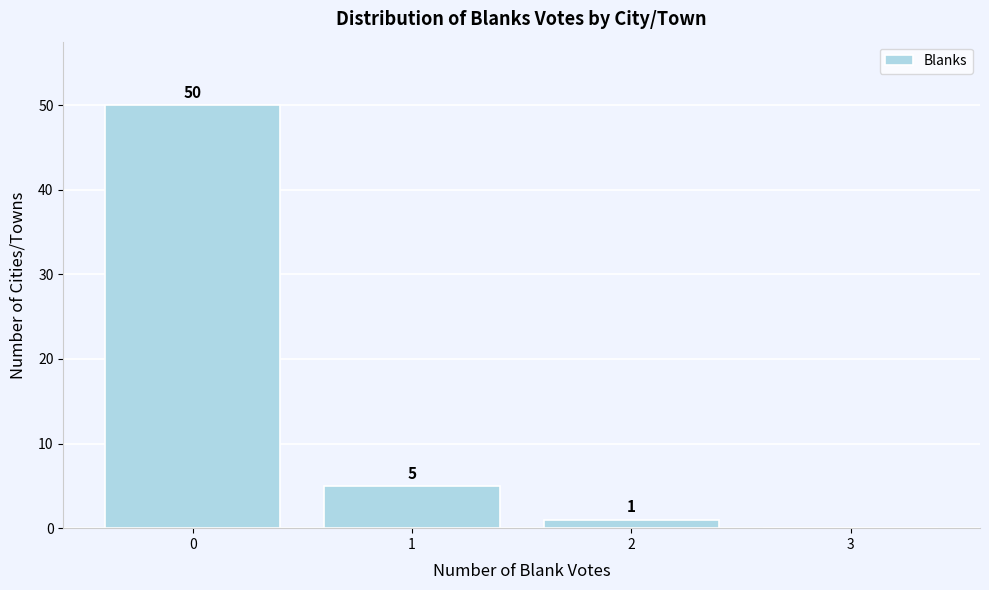

Which range on the x-axis has the tallest bar?

-0.5 to 0.5